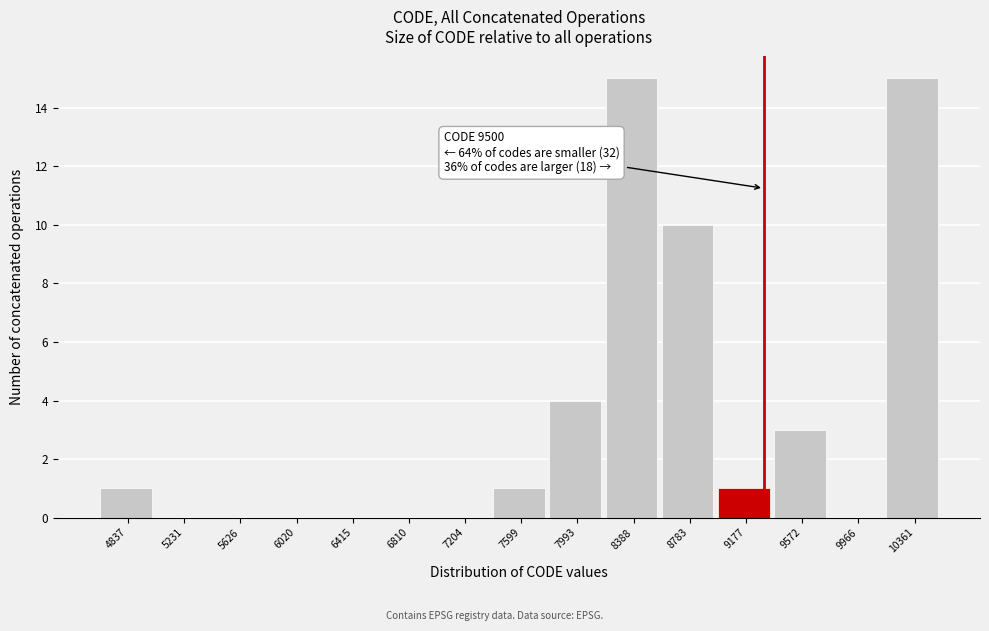

Reading right to left, what are all the values shown in this chart?

10361=15	9966=0	9572=3	9177=1	8783=10	8388=15	7993=4	7599=1	7204=0	6810=0	6415=0	6020=0	5626=0	5231=0	4837=1